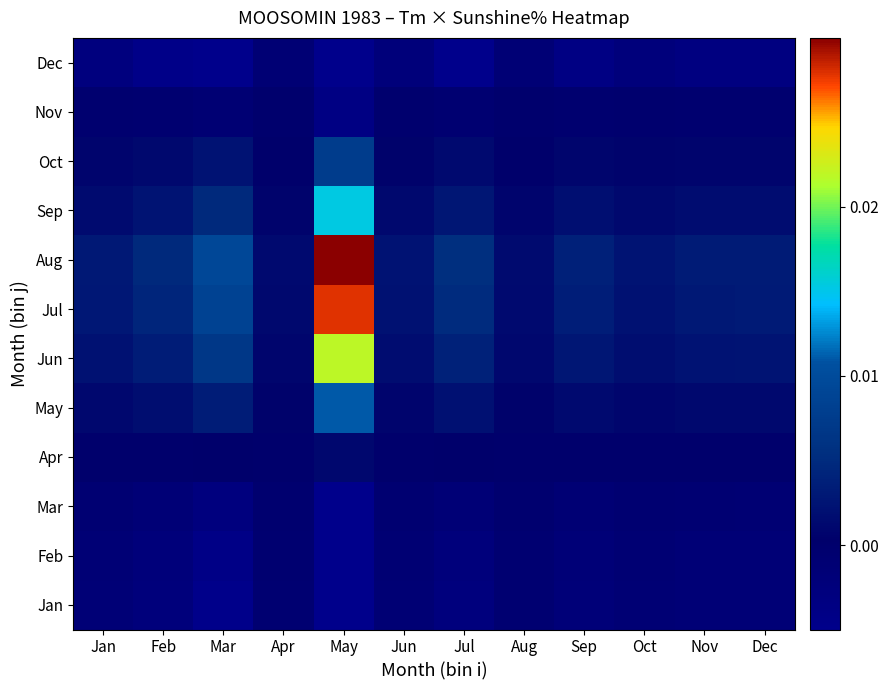

Reading right to left, list all the values displayed in this chart.

Jan: Dec=-0.0	Nov=-0.0	Oct=-0.0	Sep=-0.0	Aug=-0.0	Jul=-0.0	Jun=-0.0	May=-0.0	Apr=-0.0	Mar=-0.0	Feb=-0.0	Jan=-0.0
Feb: Dec=-0.0	Nov=-0.0	Oct=-0.0	Sep=-0.0	Aug=-0.0	Jul=-0.0	Jun=-0.0	May=-0.0	Apr=-0.0	Mar=-0.0	Feb=-0.0	Jan=-0.0
Mar: Dec=-0.0	Nov=-0.0	Oct=-0.0	Sep=-0.0	Aug=-0.0	Jul=-0.0	Jun=-0.0	May=-0.0	Apr=-0.0	Mar=-0.0	Feb=-0.0	Jan=-0.0
Apr: Dec=0.0	Nov=0.0	Oct=0.0	Sep=0.0	Aug=0.0	Jul=0.0	Jun=0.0	May=0.0	Apr=0.0	Mar=0.0	Feb=0.0	Jan=0.0
May: Dec=0.0	Nov=0.0	Oct=0.0	Sep=0.0	Aug=0.0	Jul=0.0	Jun=0.0	May=0.0	Apr=0.0	Mar=0.0	Feb=0.0	Jan=0.0
Jun: Dec=0.0	Nov=0.0	Oct=0.0	Sep=0.0	Aug=0.0	Jul=0.0	Jun=0.0	May=0.0	Apr=0.0	Mar=0.0	Feb=0.0	Jan=0.0
Jul: Dec=0.0	Nov=0.0	Oct=0.0	Sep=0.0	Aug=0.0	Jul=0.0	Jun=0.0	May=0.0	Apr=0.0	Mar=0.0	Feb=0.0	Jan=0.0
Aug: Dec=0.0	Nov=0.0	Oct=0.0	Sep=0.0	Aug=0.0	Jul=0.0	Jun=0.0	May=0.0	Apr=0.0	Mar=0.0	Feb=0.0	Jan=0.0
Sep: Dec=0.0	Nov=0.0	Oct=0.0	Sep=0.0	Aug=0.0	Jul=0.0	Jun=0.0	May=0.0	Apr=0.0	Mar=0.0	Feb=0.0	Jan=0.0
Oct: Dec=0.0	Nov=0.0	Oct=0.0	Sep=0.0	Aug=0.0	Jul=0.0	Jun=0.0	May=0.0	Apr=0.0	Mar=0.0	Feb=0.0	Jan=0.0
Nov: Dec=-0.0	Nov=-0.0	Oct=-0.0	Sep=-0.0	Aug=-0.0	Jul=-0.0	Jun=-0.0	May=-0.0	Apr=-0.0	Mar=-0.0	Feb=-0.0	Jan=-0.0
Dec: Dec=-0.0	Nov=-0.0	Oct=-0.0	Sep=-0.0	Aug=-0.0	Jul=-0.0	Jun=-0.0	May=-0.0	Apr=-0.0	Mar=-0.0	Feb=-0.0	Jan=-0.0